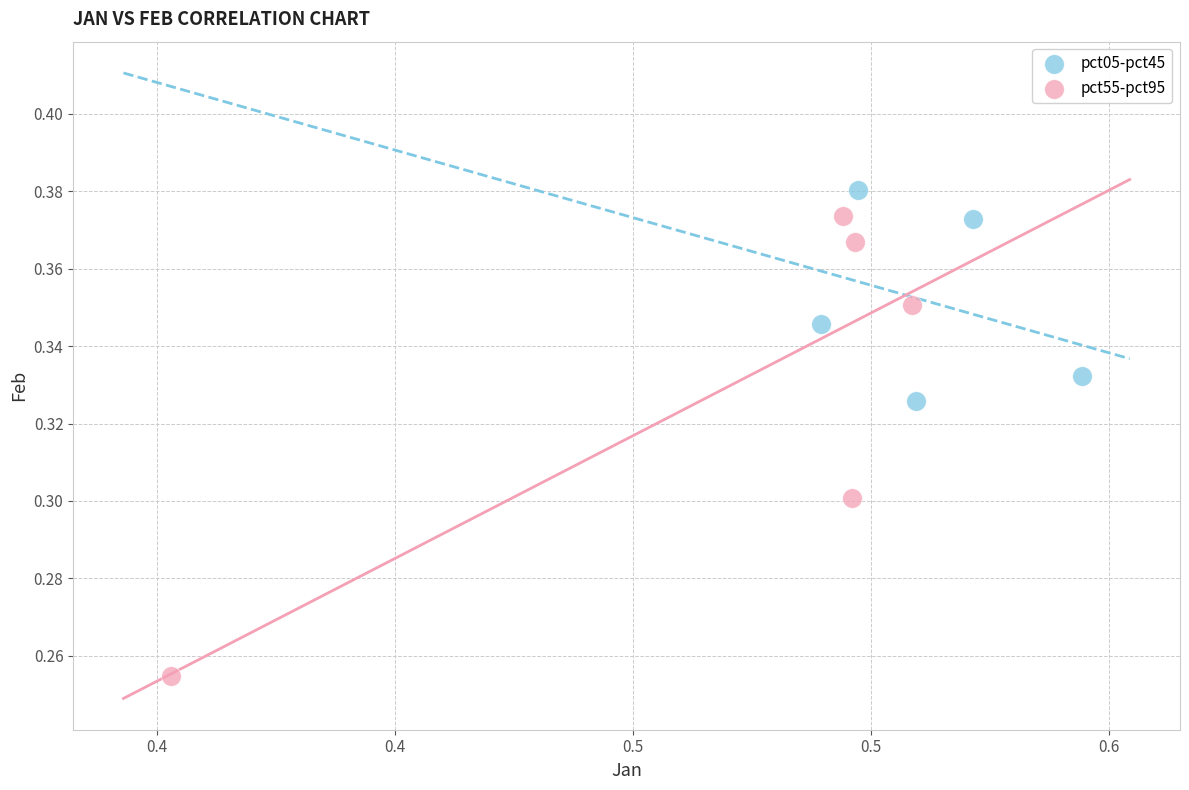

What are all the series names shown in the legend?

pct05-pct45, pct55-pct95